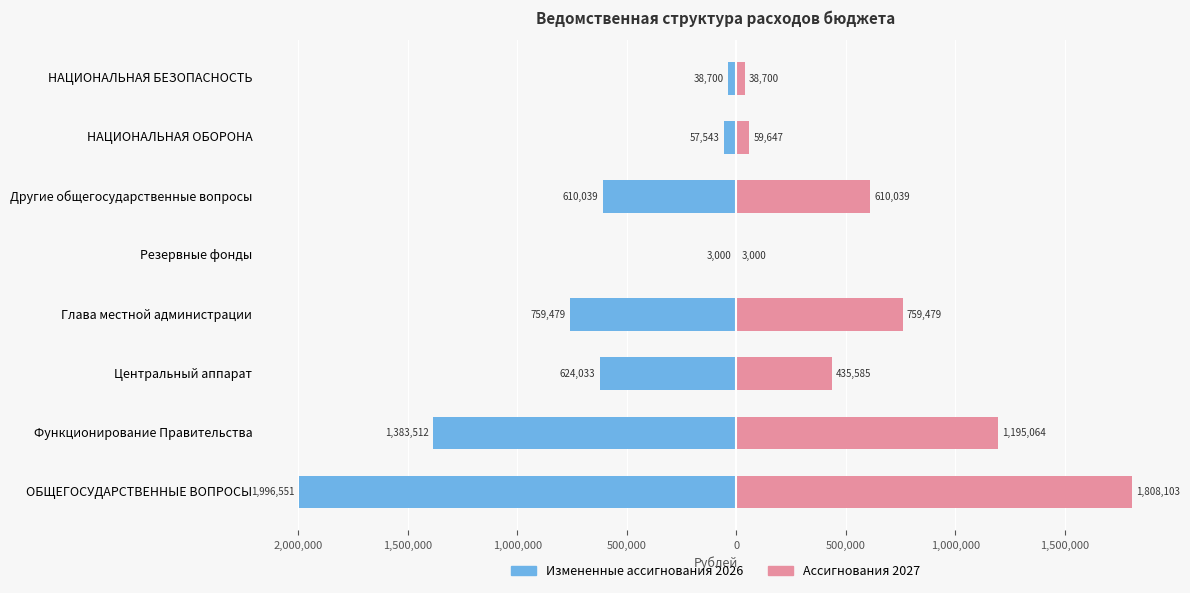

At НАЦИОНАЛЬНАЯ ОБОРОНА, list the series in order from largest to smallest.

Ассигнования 2027, Измененные ассигнования 2026